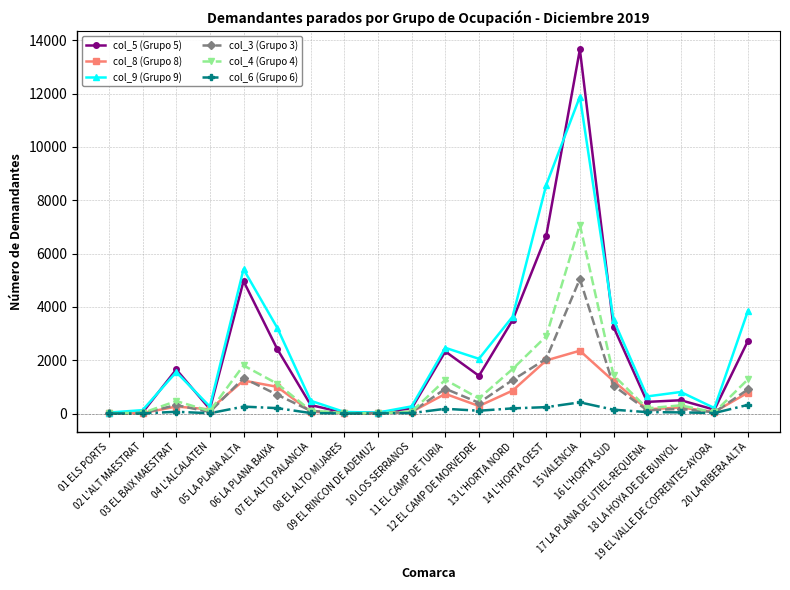

Is it true that col_5 (Grupo 5) equals 4967 at 05 LA PLANA ALTA?

True